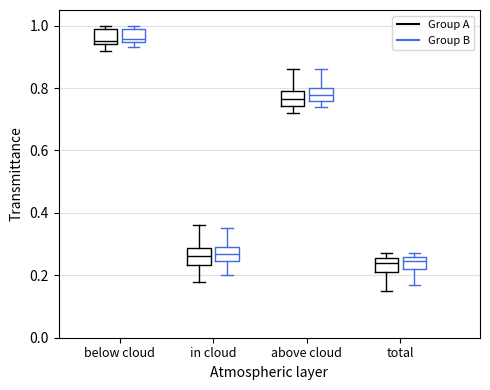

Reading left to right, read every box against the y-axis: the position of its median line, the range the box covers, and the ends of its whiskers. The values are not printed on the chart, so give them approximately, as read against the axis.

below cloud (Group A): median 0.96, box 0.94 to 0.98, whiskers 0.92 to 1.00
below cloud (Group B): median 0.96, box 0.94 to 0.98, whiskers 0.94 (just below the box's lower edge) to 1.00
in cloud (Group A): median 0.26, box 0.24 to 0.28, whiskers 0.18 to 0.36
in cloud (Group B): median 0.26, box 0.24 to 0.30, whiskers 0.20 to 0.36
above cloud (Group A): median 0.76, box 0.74 to 0.80, whiskers 0.72 to 0.86
above cloud (Group B): median 0.78, box 0.76 to 0.80, whiskers 0.74 to 0.86
total (Group A): median 0.24, box 0.22 to 0.26, whiskers 0.16 to 0.28
total (Group B): median 0.24, box 0.22 to 0.26, whiskers 0.18 to 0.28